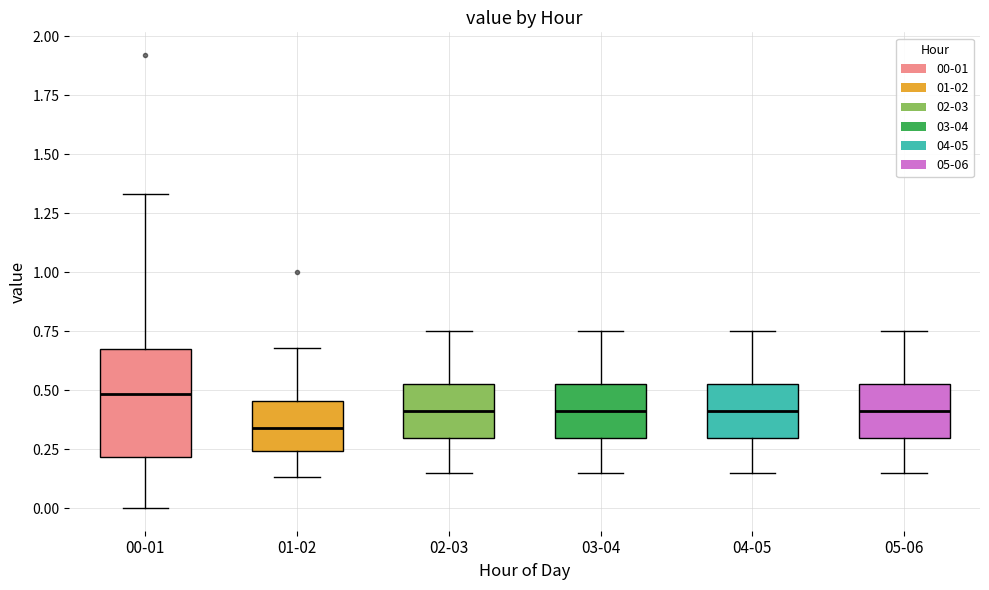

Which box is the tallest, from its lower edge to its upper edge?

00-01